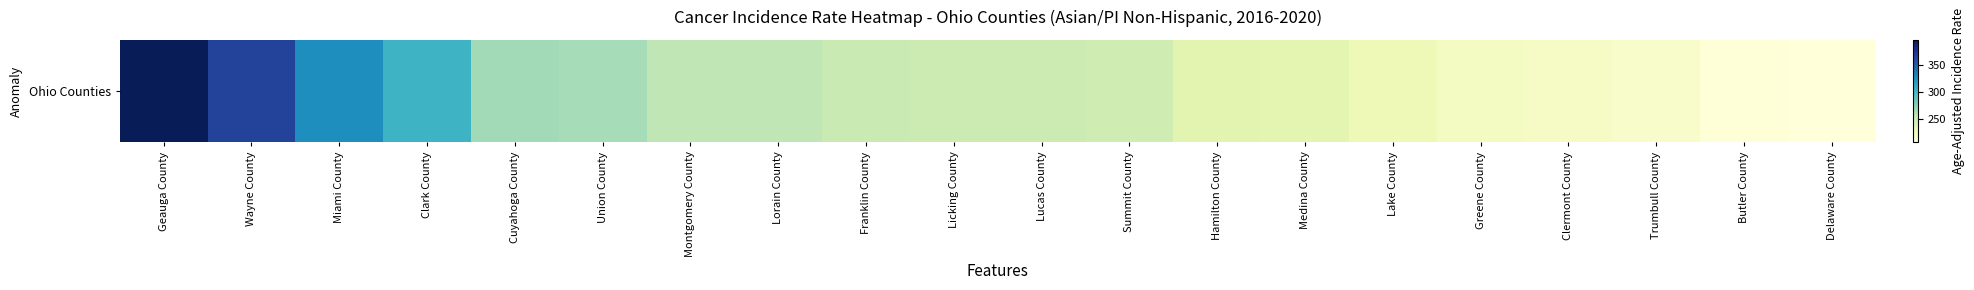

Reading left to right, what are all the values shown in this chart?

396.0	363.3	325.6	303.1	265.5	264.3	256.1	255.8	251.3	250.1	249.9	248.9	236.3	235.5	226.6	220.0	217.8	214.4	207.2	206.0